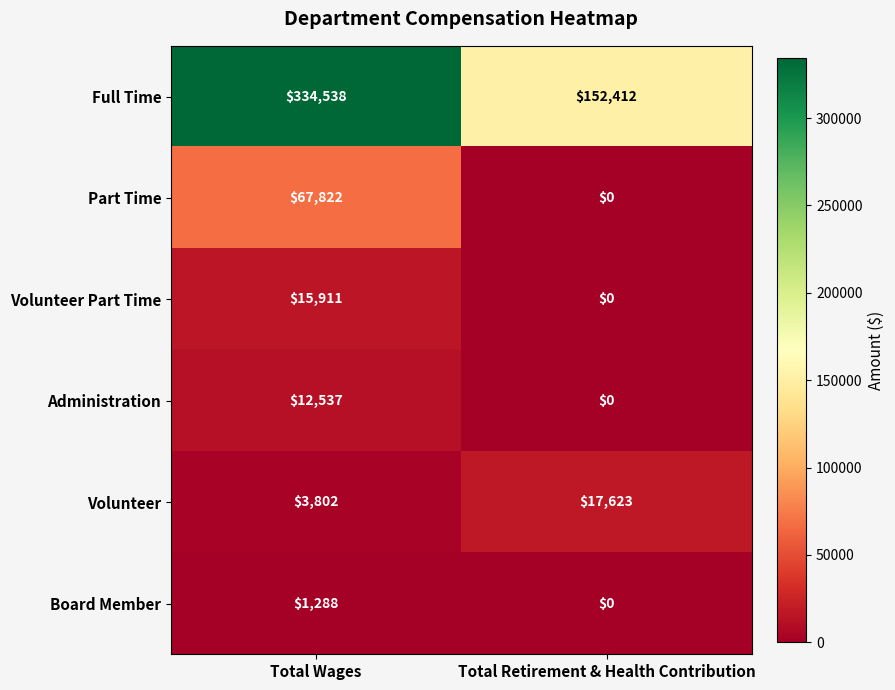

What is the sum of the Part Time values at Total Retirement & Health Contribution and Total Wages?

67822